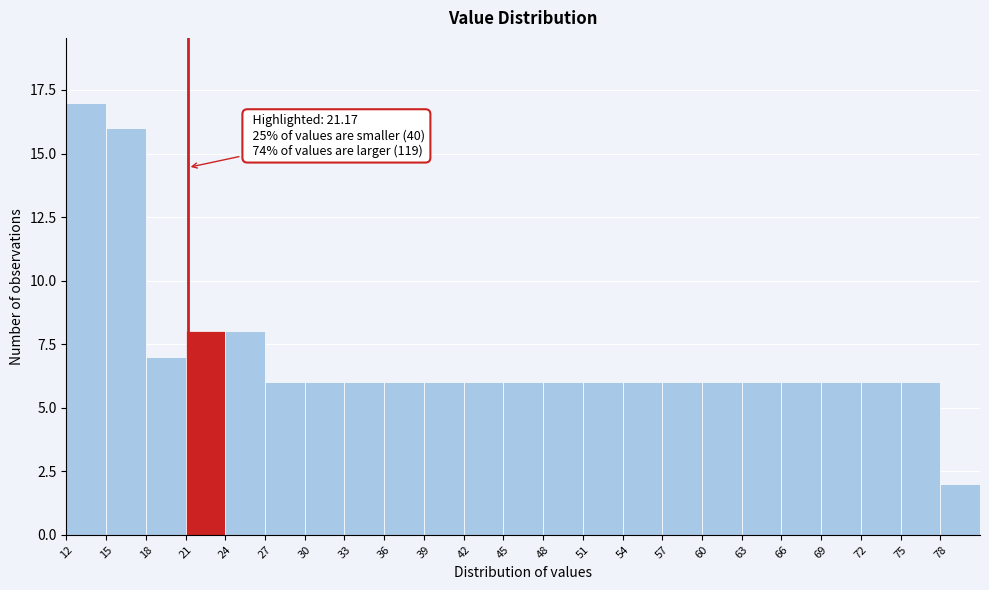

Which range on the x-axis has the tallest bar?

12 to 15